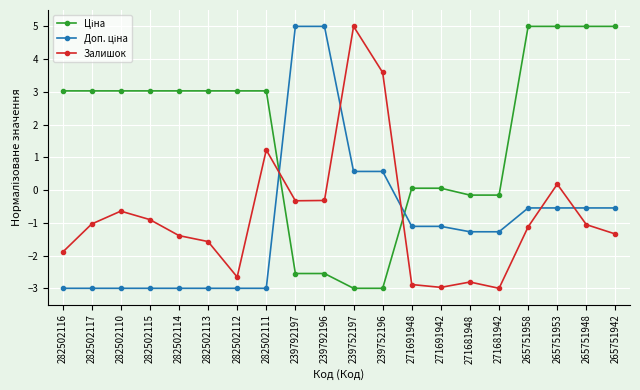

The Залишок series shows -1.9 at 265751942. True or false?

False